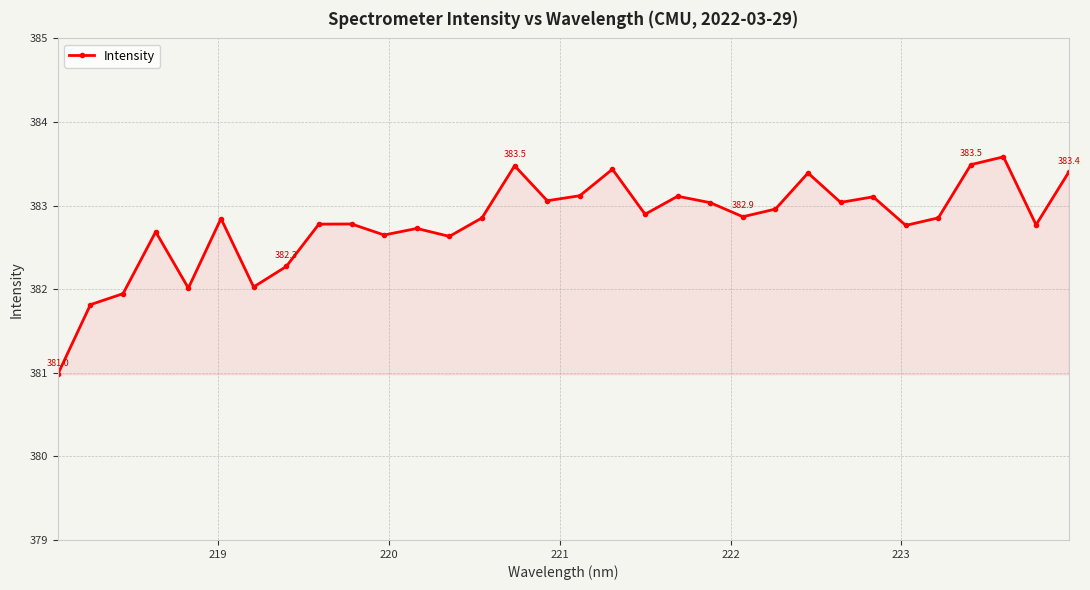

How many series are shown in this chart?

1